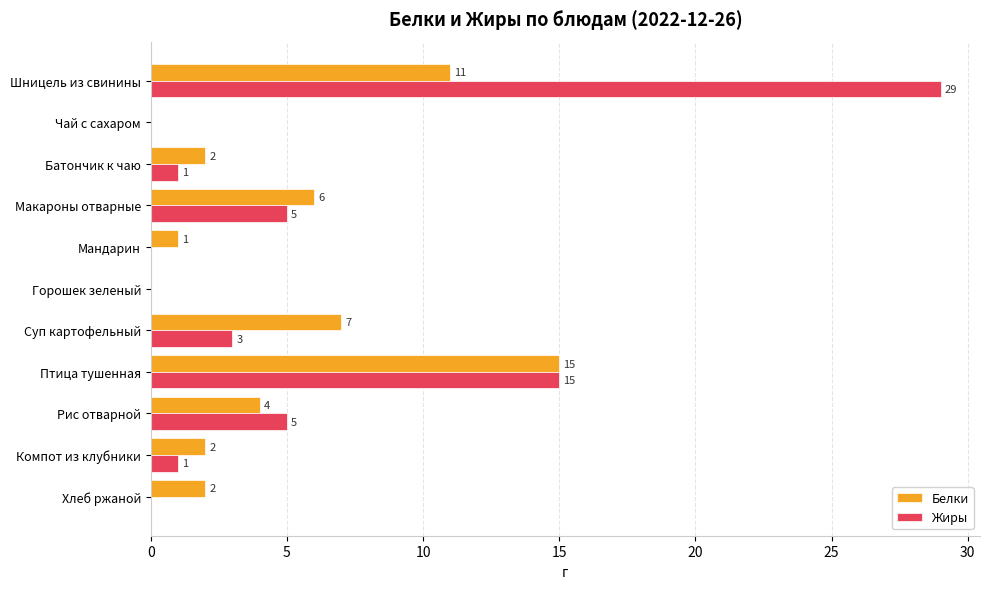

Is it true that Жиры equals 15 at Птица тушенная?

True